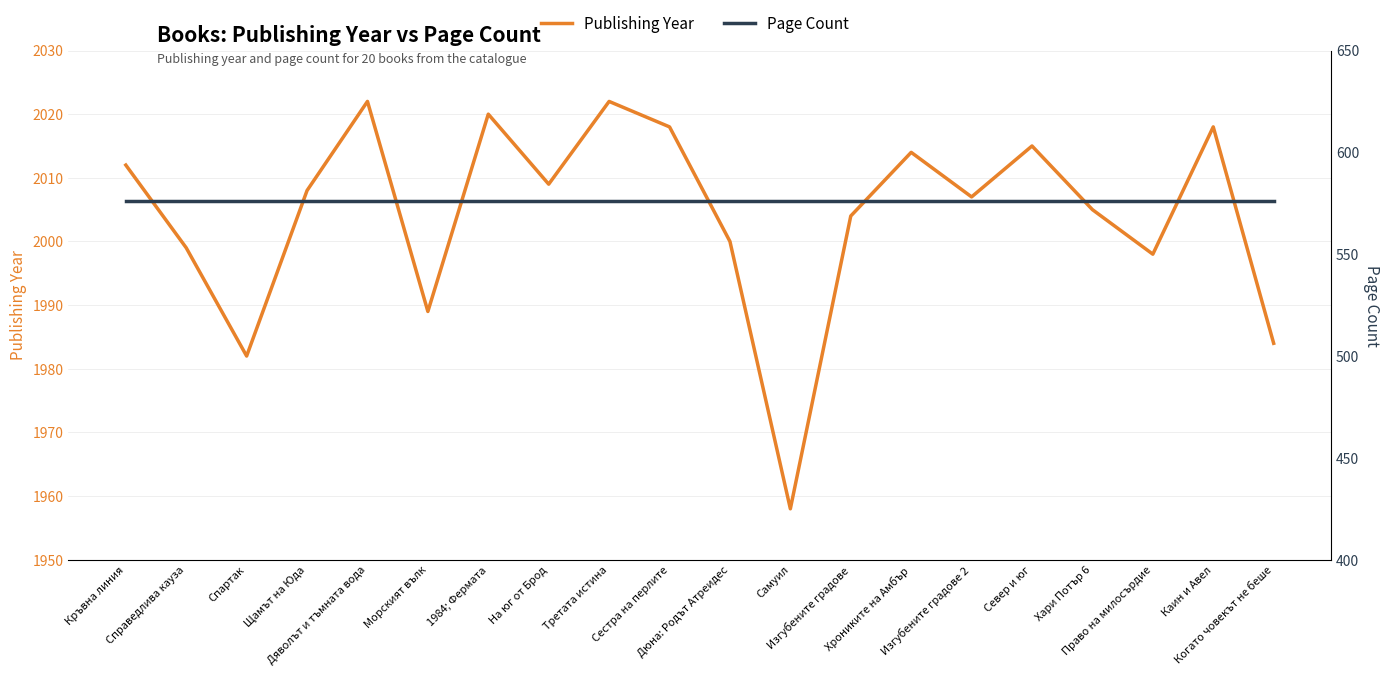

What position from the right is Изгубените градове?

8